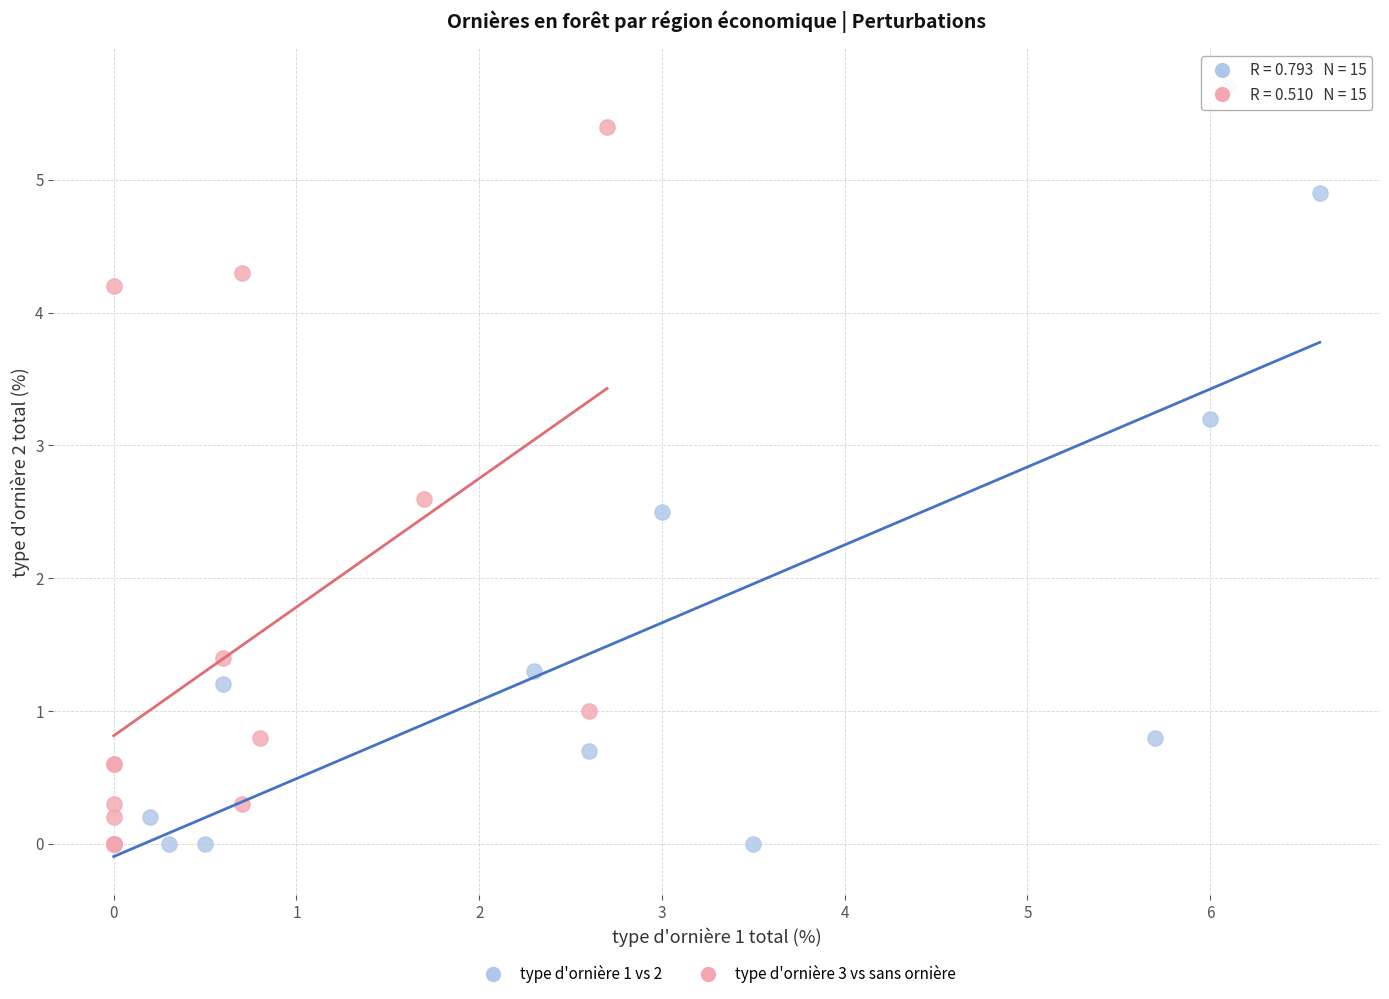

Which series contains the highest Y value?

type d'ornière 1 vs 2